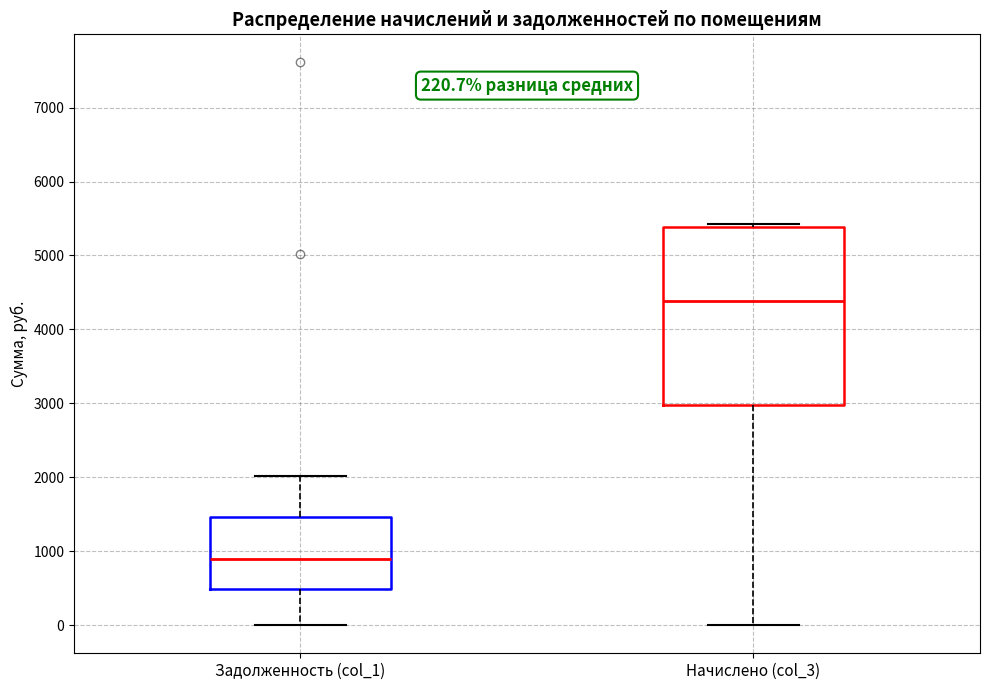

Comparing the boxes themselves (not the whiskers), which one is the tallest?

Начислено (col_3)